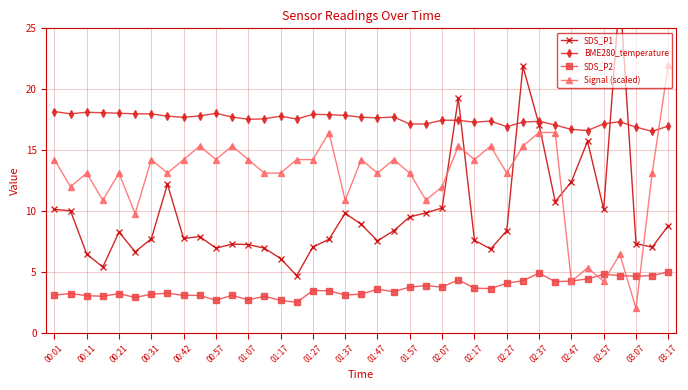

True or false: SDS_P2 has more than 2 interior local peaks.

True